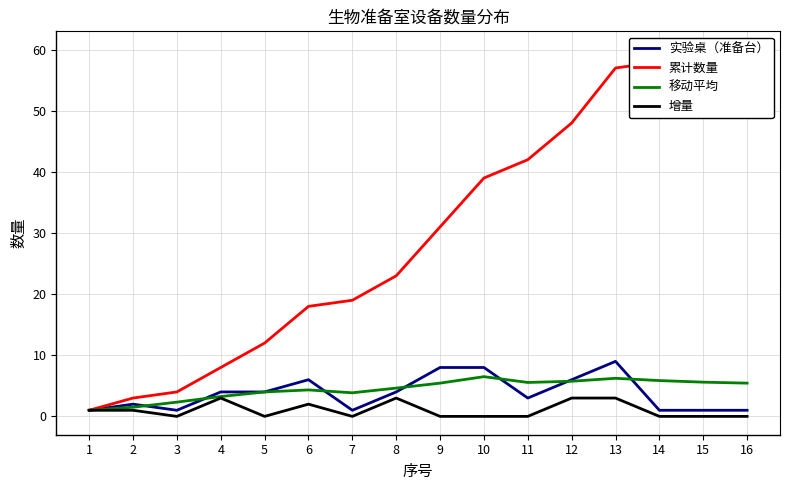

Reading left to right, extract all data points from this chart.

实验桌（准备台）: 1=1.0	2=2.0	3=1.0	4=4.0	5=4.0	6=6.0	7=1.0	8=4.0	9=8.0	10=8.0	11=3.0	12=6.0	13=9.0	14=1.0	15=1.0	16=1.0
累计数量: 1=1.0	2=3.0	3=4.0	4=8.0	5=12.0	6=18.0	7=19.0	8=23.0	9=31.0	10=39.0	11=42.0	12=48.0	13=57.0	14=58.0	15=59.0	16=60.0
移动平均: 1=1.0	2=1.5	3=2.3	4=3.2	5=4.0	6=4.3	7=3.9	8=4.6	9=5.4	10=6.5	11=5.5	12=5.8	13=6.2	14=5.9	15=5.6	16=5.4
增量: 1=1.0	2=1.0	3=0.0	4=3.0	5=0.0	6=2.0	7=0.0	8=3.0	9=0.0	10=0.0	11=0.0	12=3.0	13=3.0	14=0.0	15=0.0	16=0.0